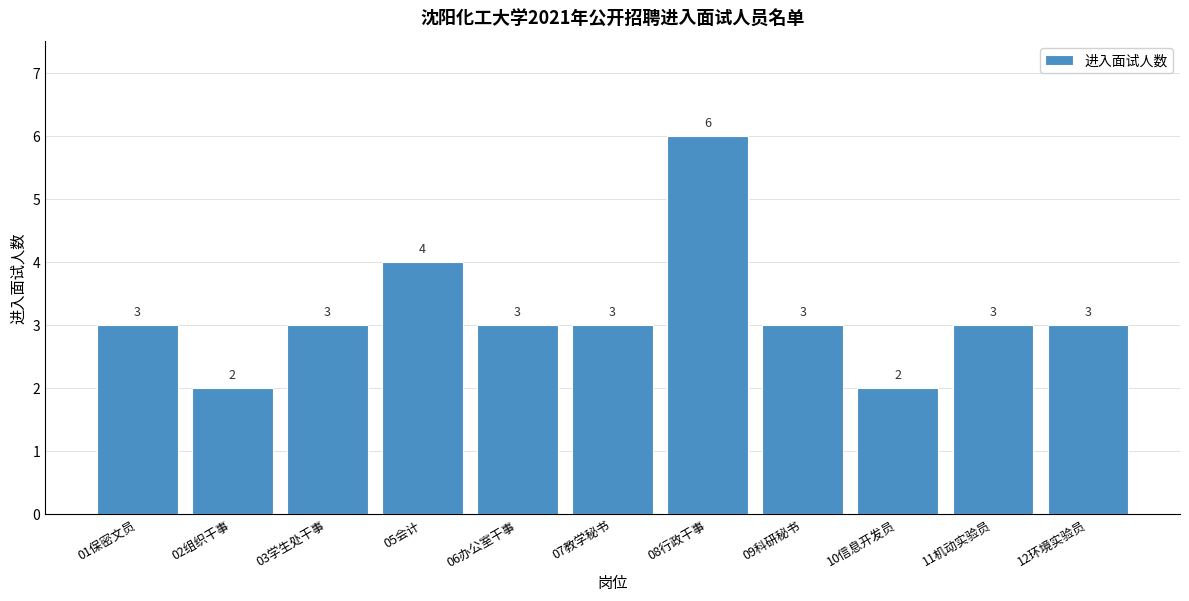

Reading left to right, transcribe all the data shown in this chart.

3	2	3	4	3	3	6	3	2	3	3